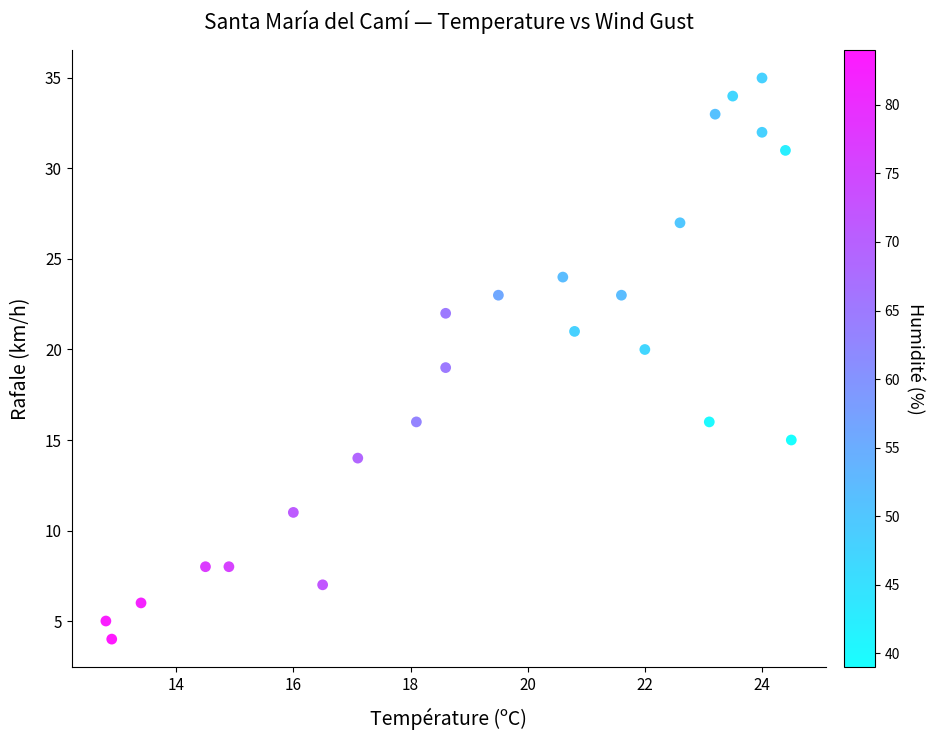

What is the range of Y values (max minus min)?

31